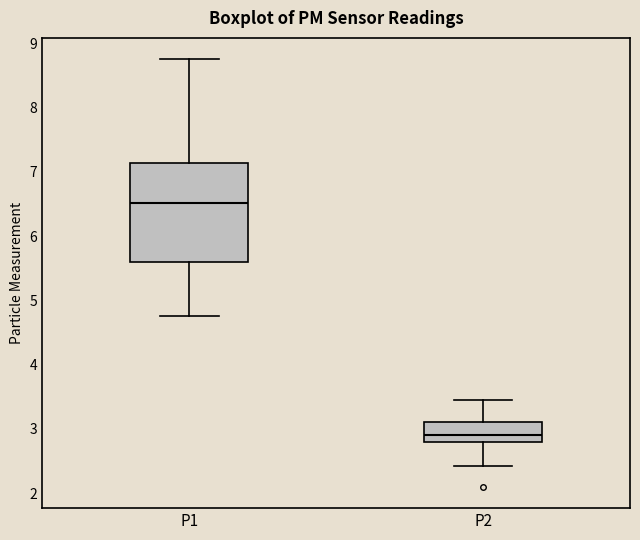

Reading left to right, transcribe this box plot: for each box, give where its median line is, the range the box spans, and where its two whiskers end, as read against the y-axis. The values are not printed on the chart, so give them approximately, as read against the axis.

P1: median 6.5, box 5.6 to 7.1, whiskers 4.8 to 8.8
P2: median 2.9, box 2.8 to 3.1, whiskers 2.4 to 3.5